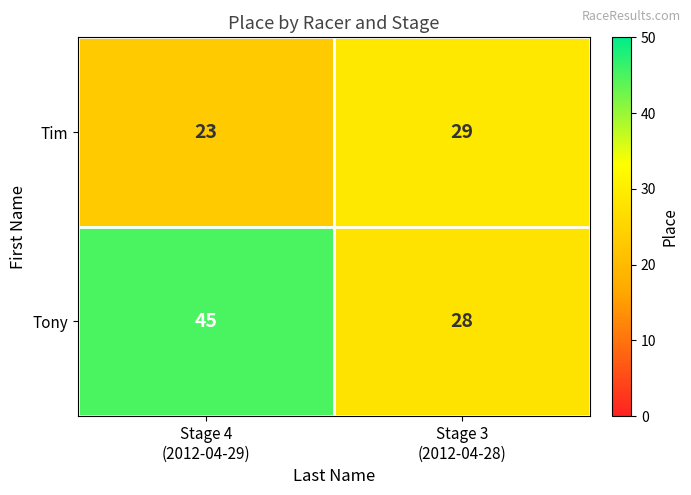

What is the total value across all series at Stage 3
(2012-04-28)?

57